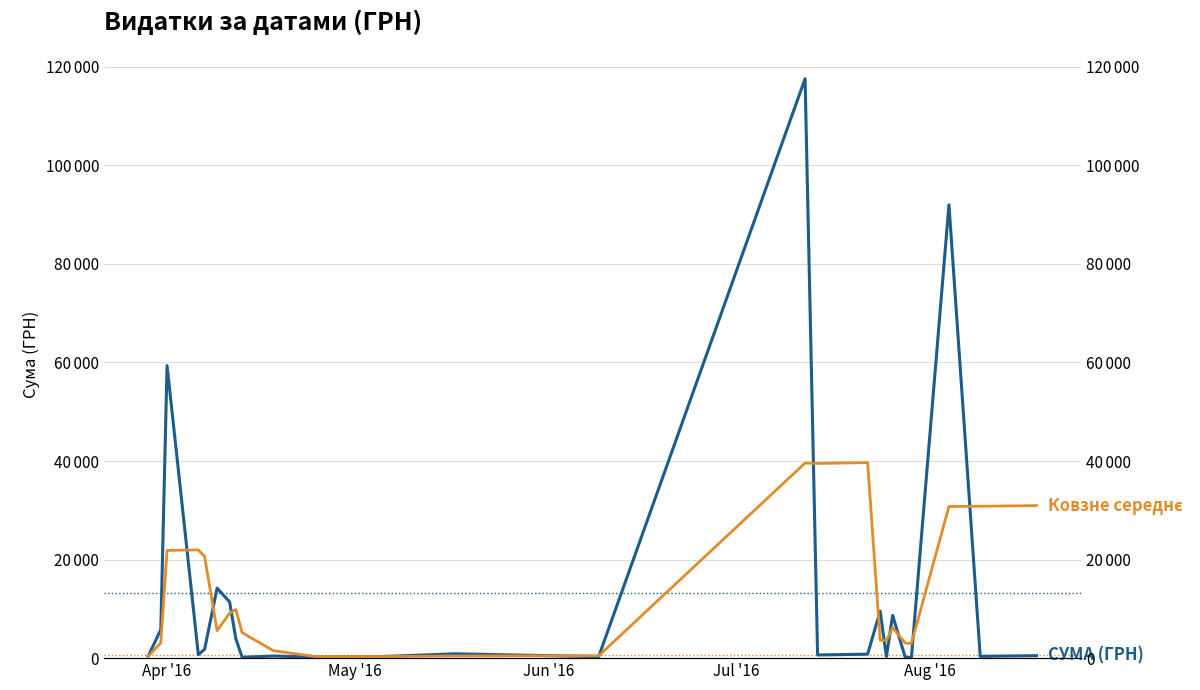

What is the label of the 4th point from the left?

Jul '16